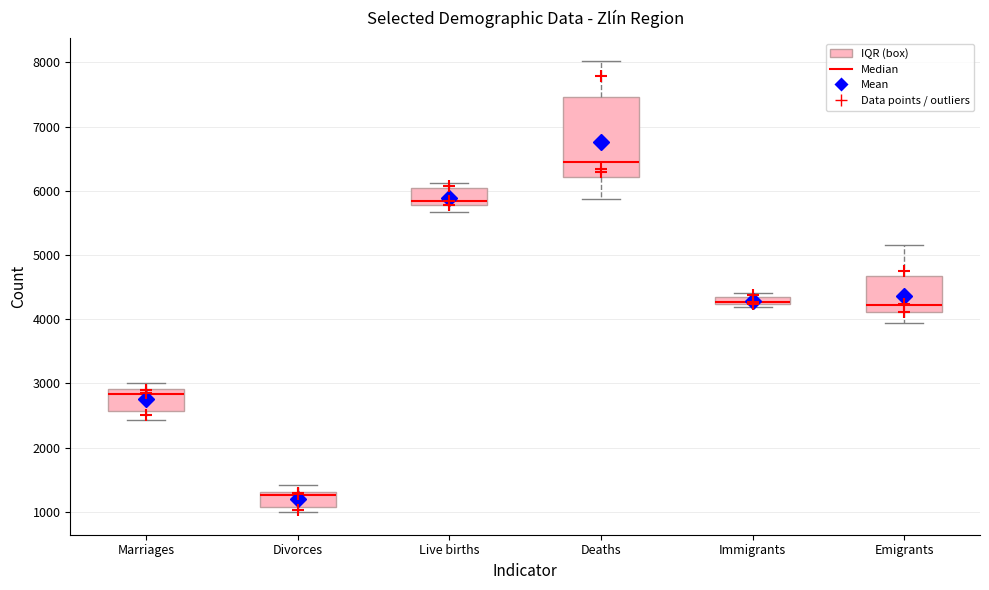

Which box has the lowest median line?

Divorces